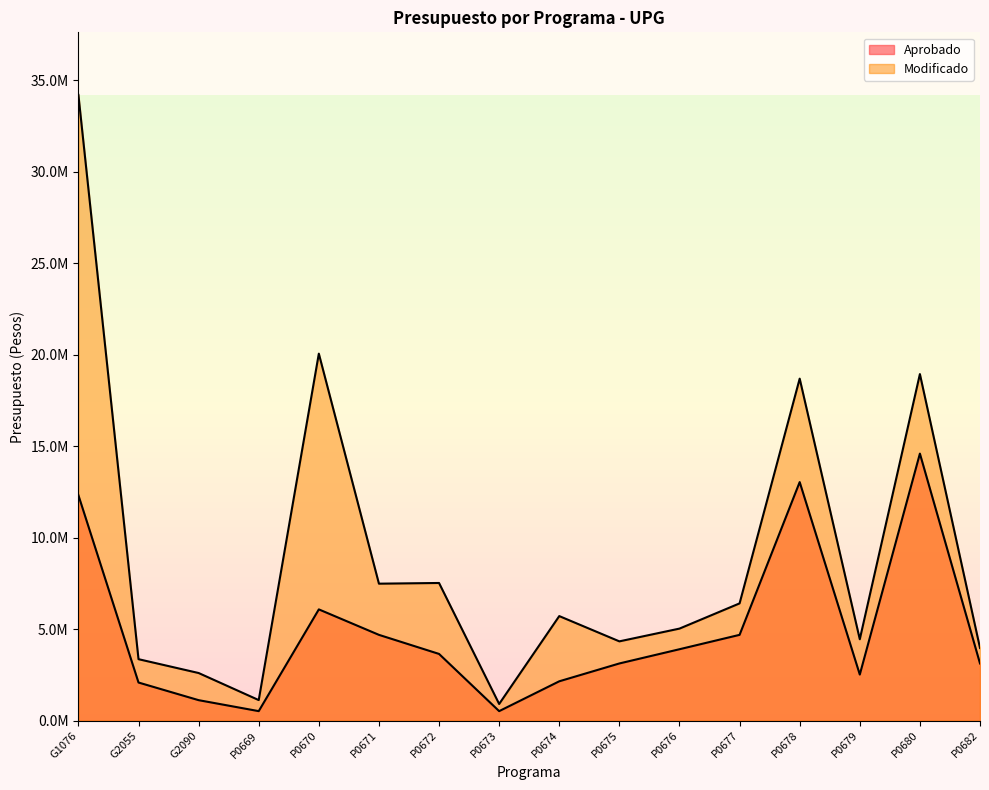

What is the difference between the maximum and minimum values in the Aprobado series?

14078659.1